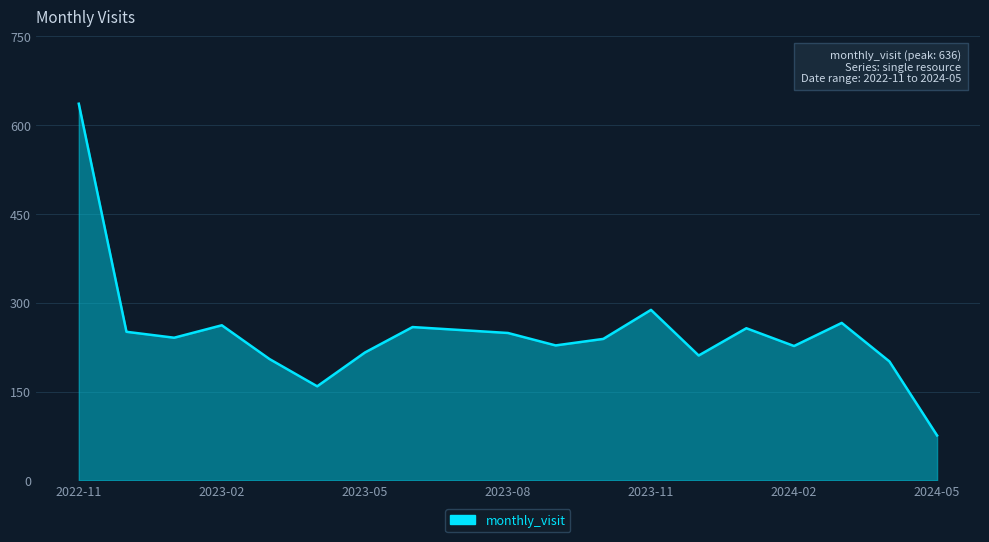

What is the minimum value shown in the chart?

76